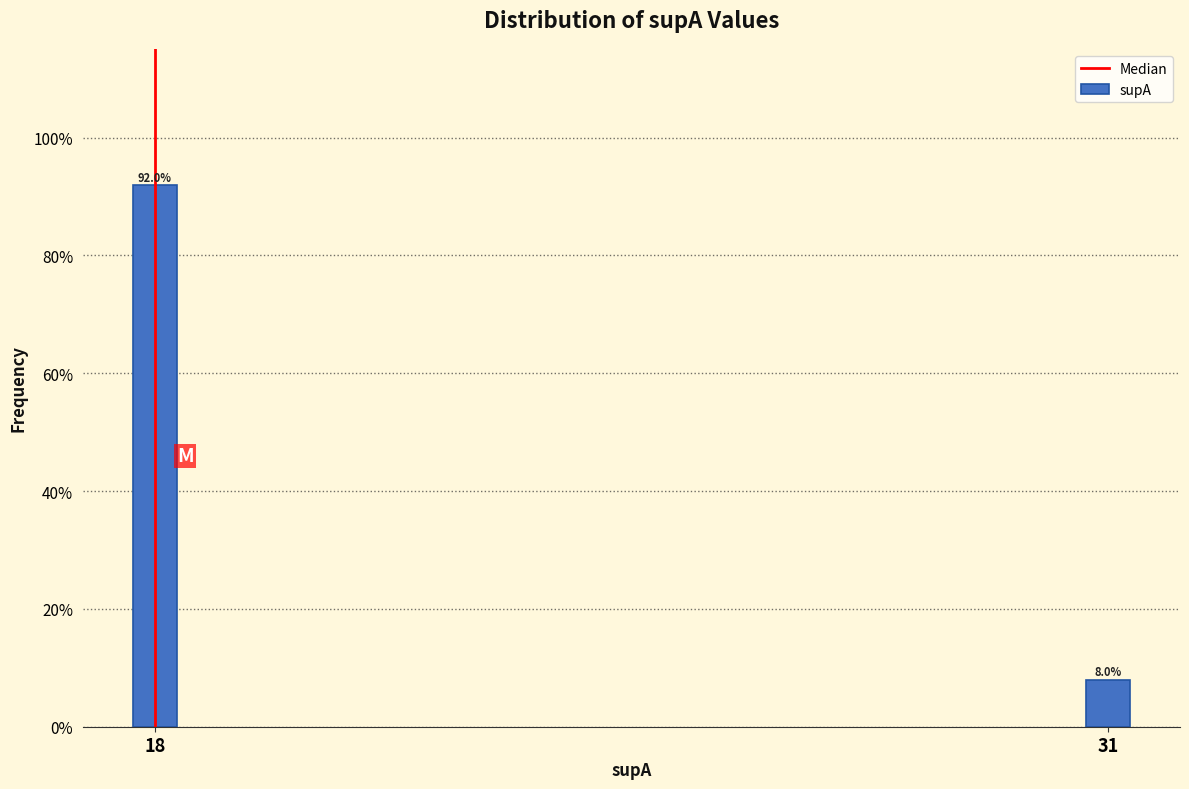

Does the chart contain any negative values?

No